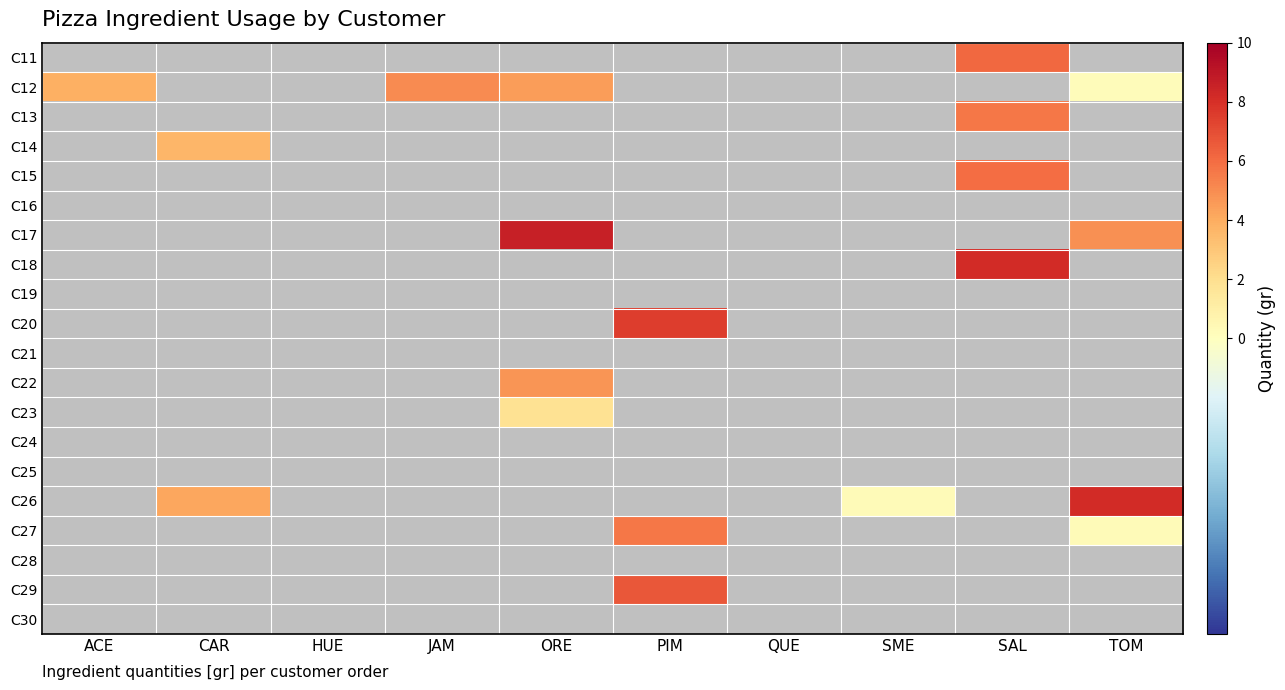

Is the value of C22 at CAR greater than the value of C19 at SME?

No